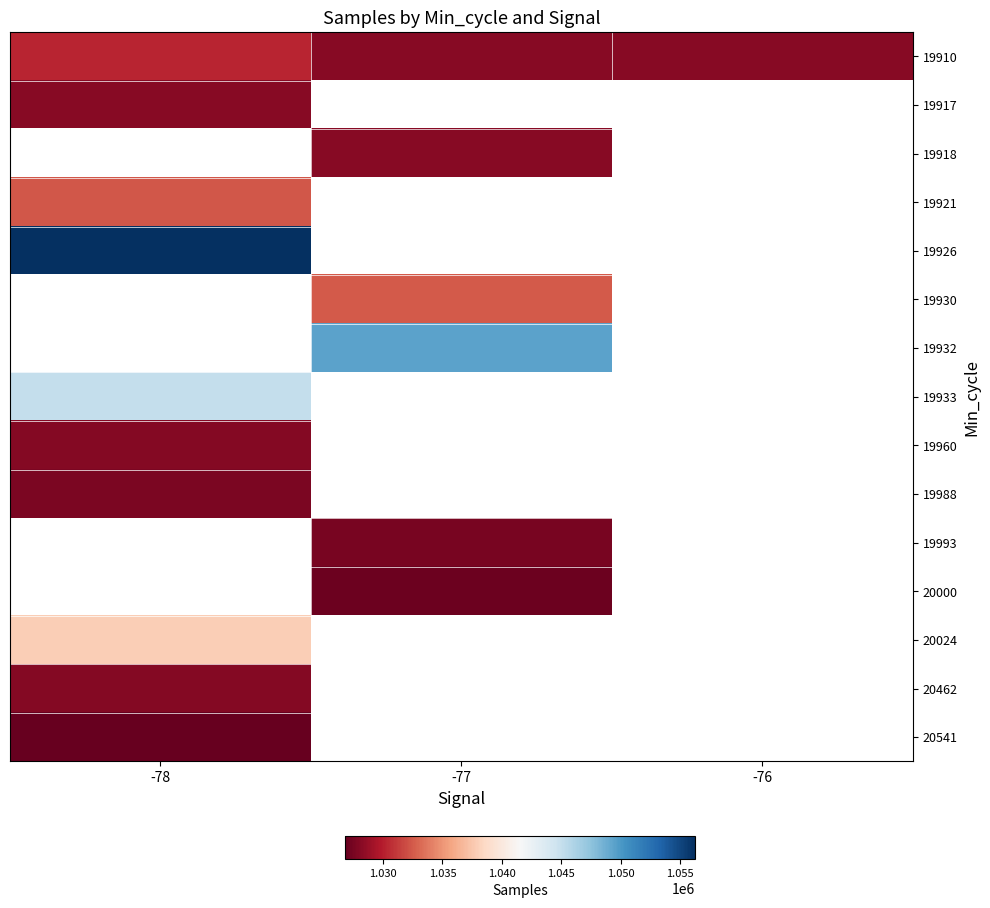

True or false: 20541 has a value of 279504.2 at -78.

False